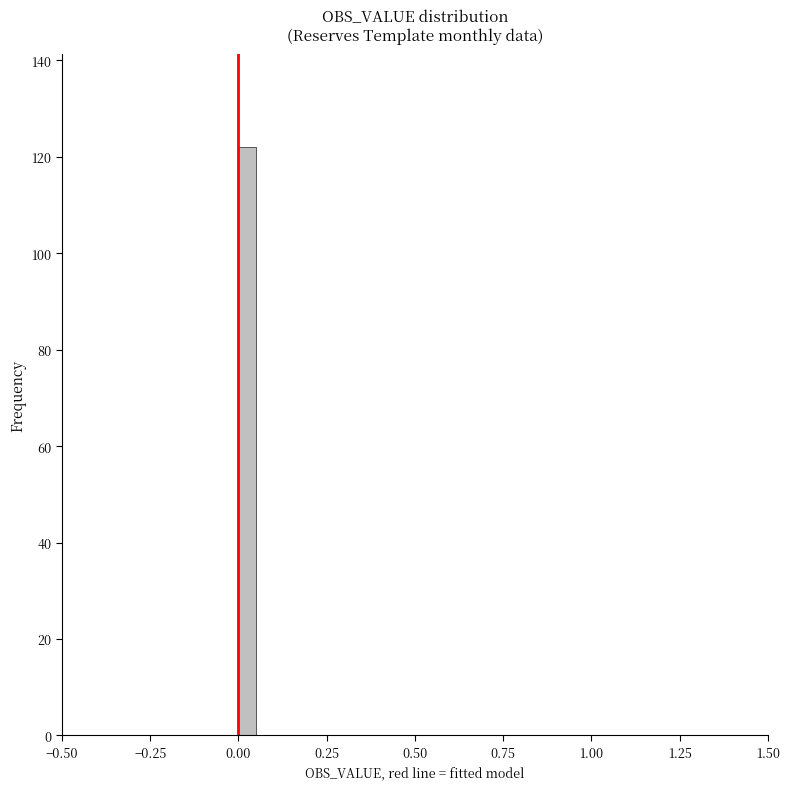

Read against the x-axis, roughly where is the centre of the tallest bar?

0.05